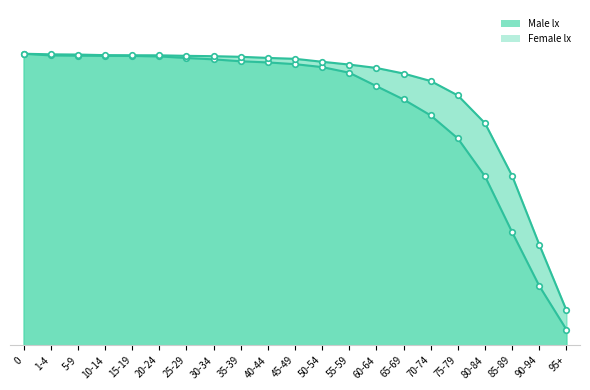

True or false: Female lx and Male lx intersect in this chart.

False